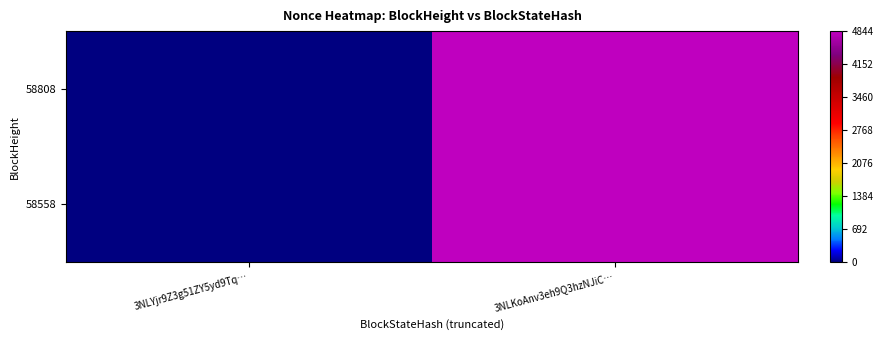

Which category has the lowest value across all series?

3NLYjr9Z3g51ZY5yd9Tq…